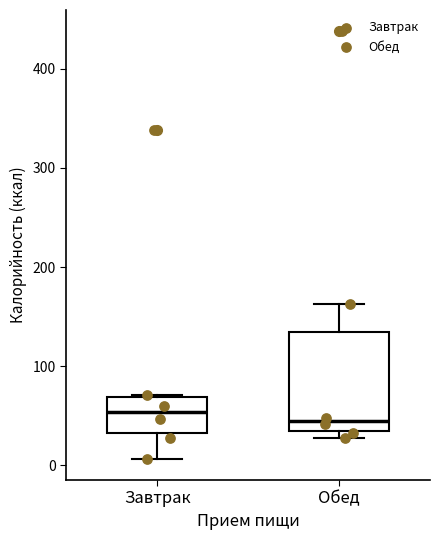

Reading left to right, transcribe this box plot: for each box, give where its median line is, the range the box spans, and where its two whiskers end, as read against the y-axis. The values are not printed on the chart, so give them approximately, as read against the axis.

Завтрак: median 50, box 30 to 70, whiskers 10 to 70
Обед: median 40, box 30 to 130, whiskers 30 (just below the box's lower edge) to 160